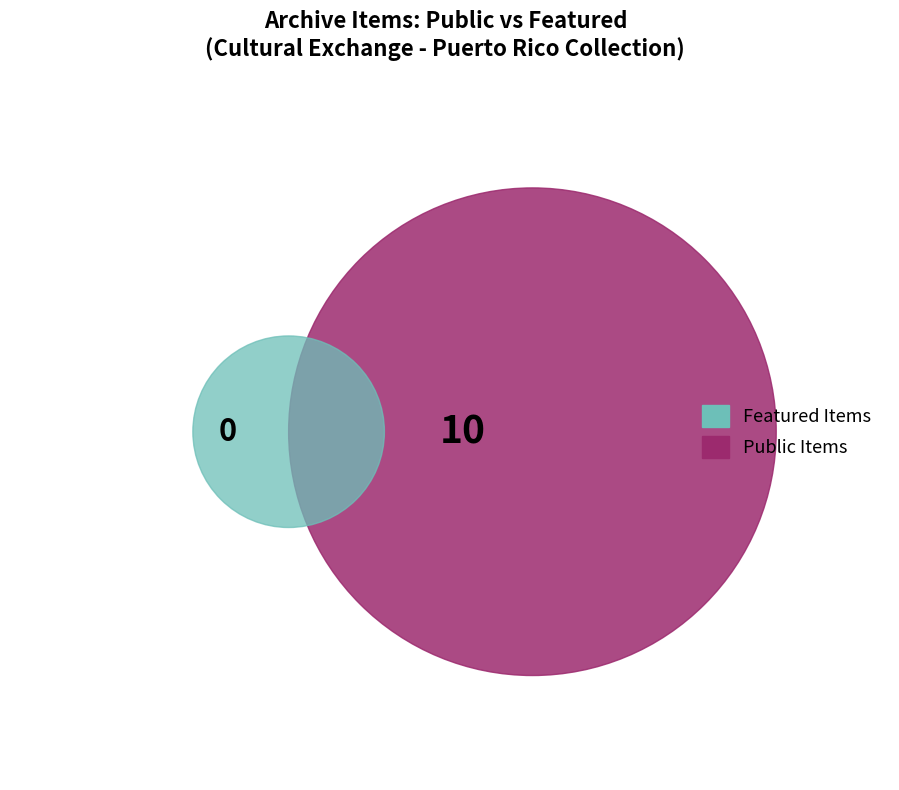

Is there a majority slice in this chart?

No